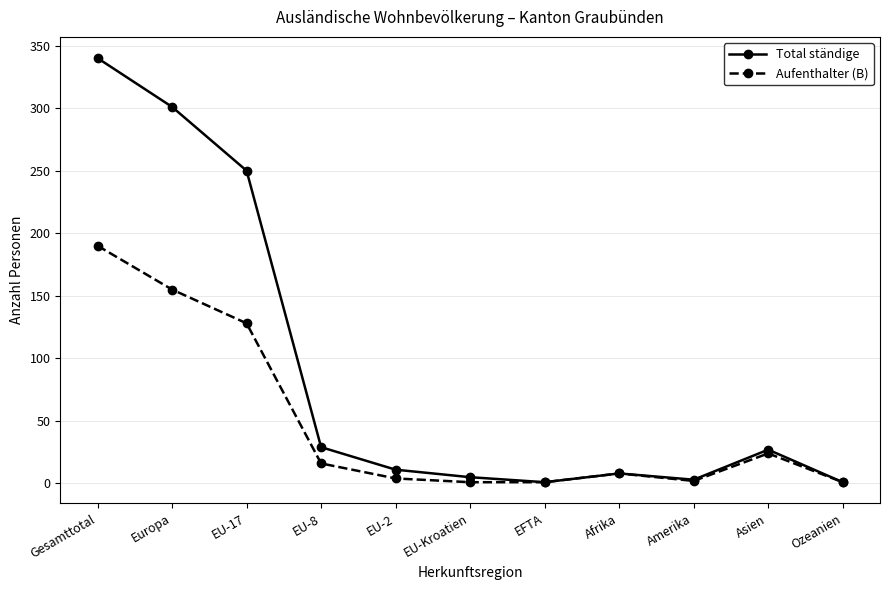

What is the difference between the maximum and minimum values in the Aufenthalter (B) series?

189